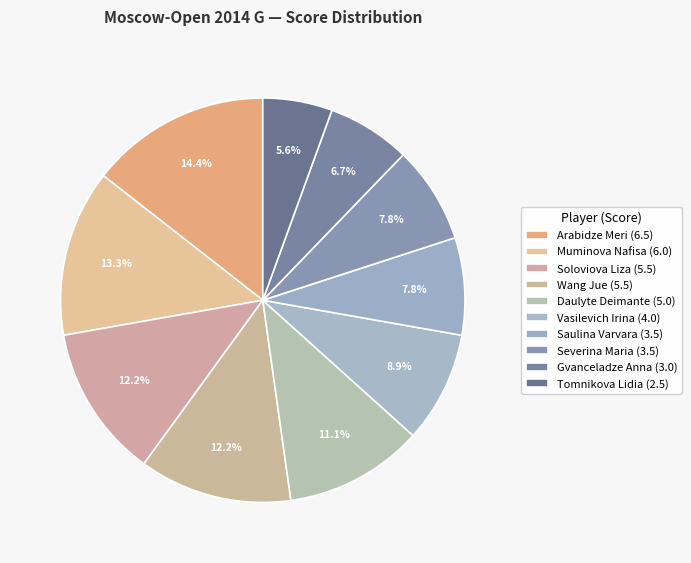

Is it true that Daulyte Deimante is 11% of the pie?

True